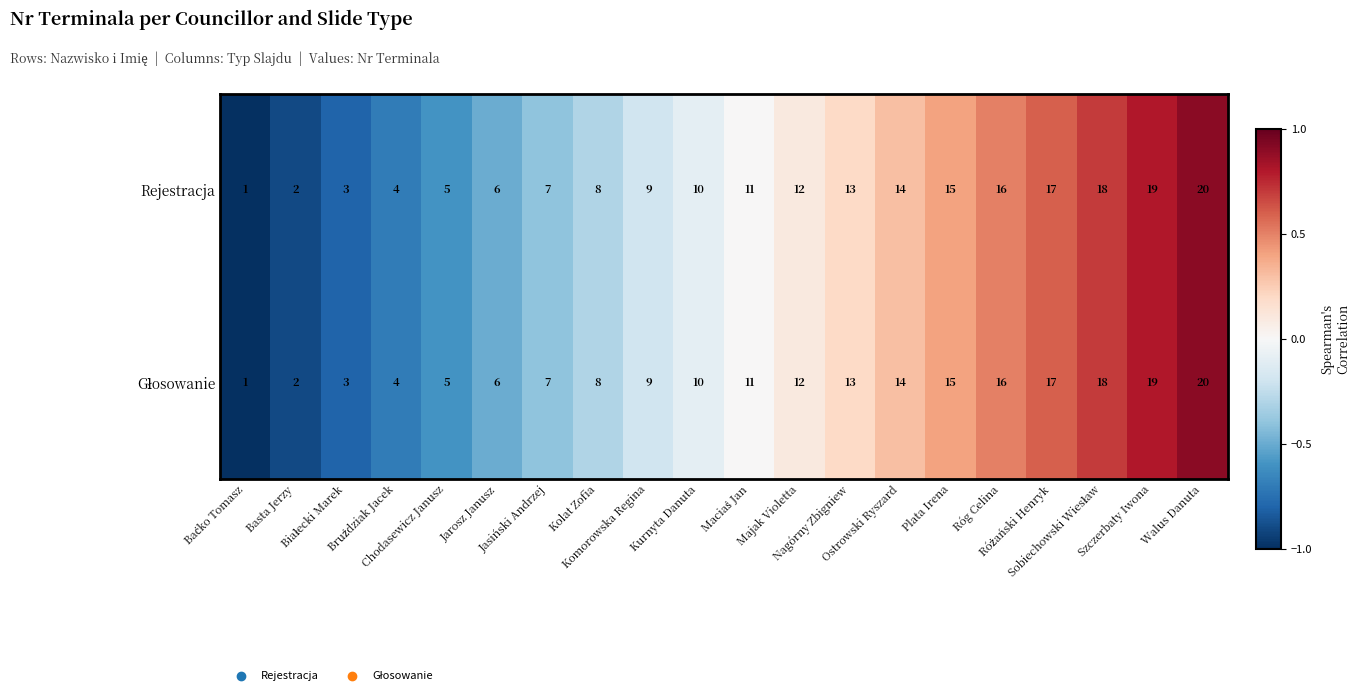

What is the difference between the maximum and minimum values in the Rejestracja series?

19